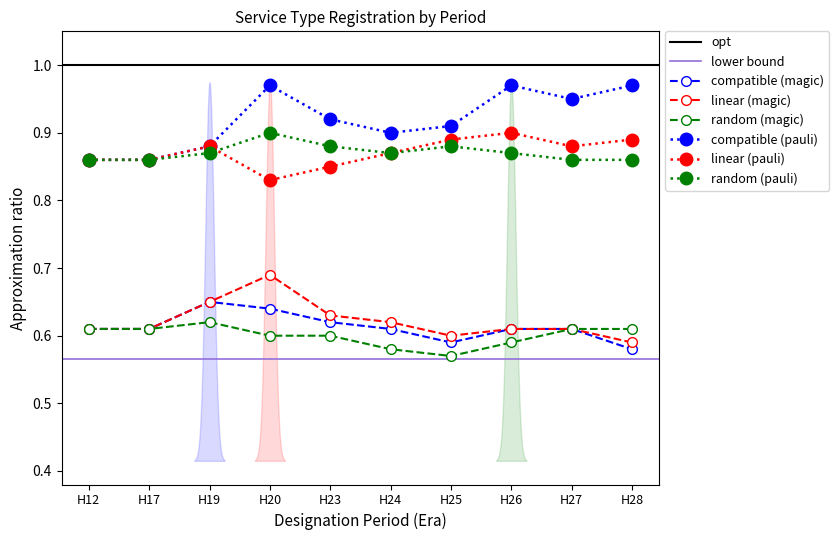

How many compatible (magic) values are between 0 and 1?

10